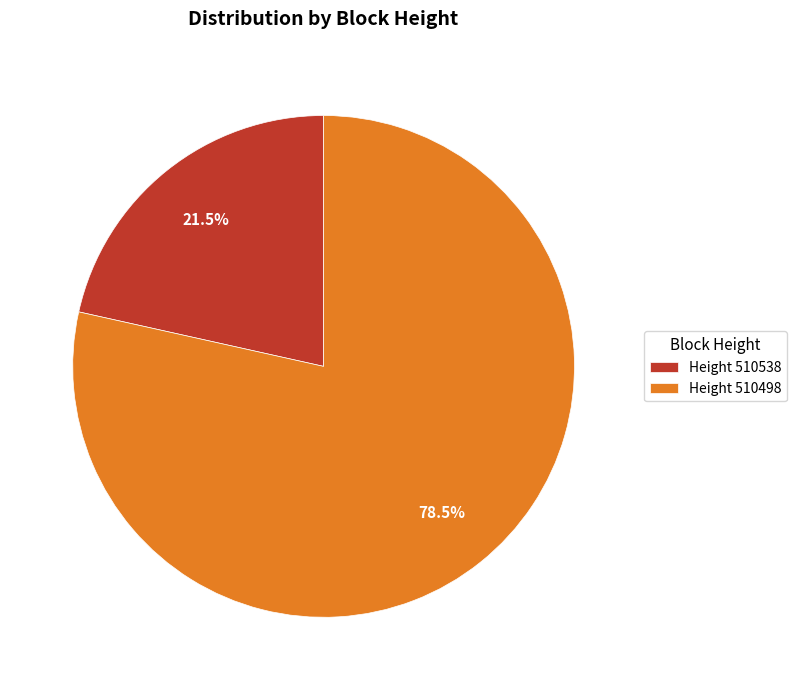

Rank the categories by value from highest to lowest.

Height 510498, Height 510538